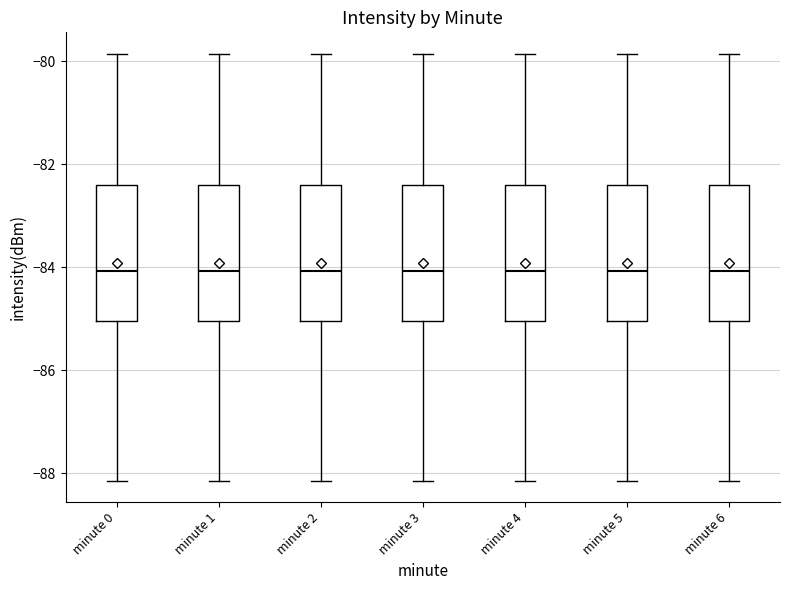

Reading left to right, transcribe this box plot: for each box, give where its median line is, the range the box spans, and where its two whiskers end, as read against the y-axis. The values are not printed on the chart, so give them approximately, as read against the axis.

minute 0: median -84.0, box -85.0 to -82.4, whiskers -88.2 to -79.8
minute 1: median -84.0, box -85.0 to -82.4, whiskers -88.2 to -79.8
minute 2: median -84.0, box -85.0 to -82.4, whiskers -88.2 to -79.8
minute 3: median -84.0, box -85.0 to -82.4, whiskers -88.2 to -79.8
minute 4: median -84.0, box -85.0 to -82.4, whiskers -88.2 to -79.8
minute 5: median -84.0, box -85.0 to -82.4, whiskers -88.2 to -79.8
minute 6: median -84.0, box -85.0 to -82.4, whiskers -88.2 to -79.8